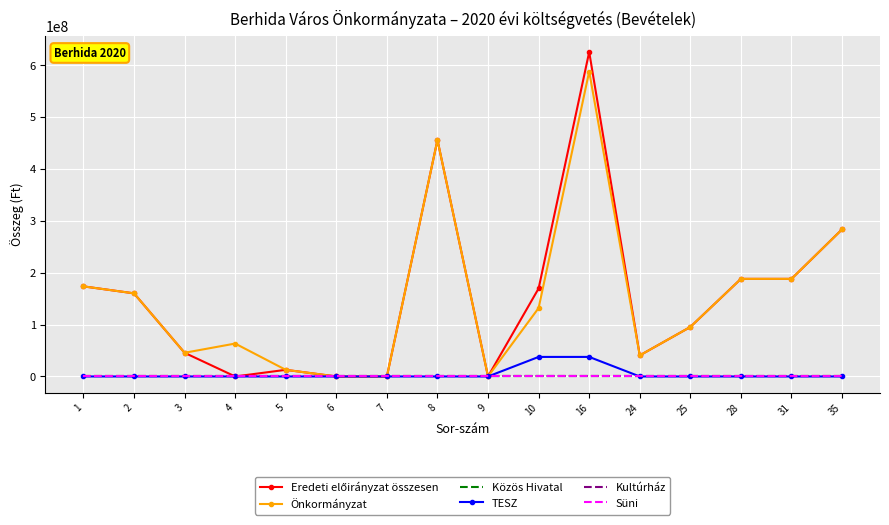

Which series changed the most between 3 and 25?

Eredeti előirányzat összesen